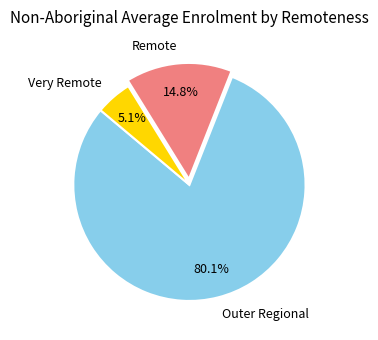

Is it true that Outer Regional is 87% of the pie?

False